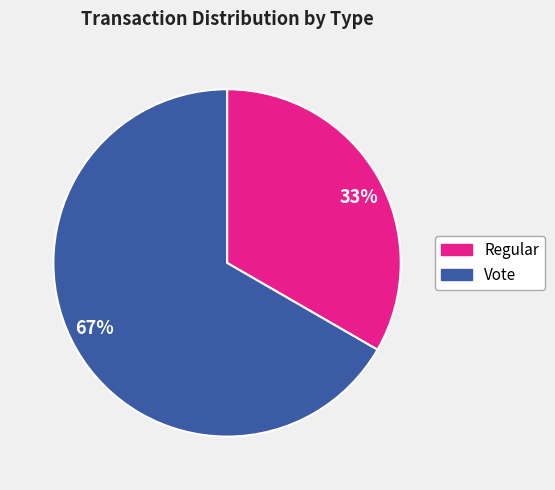

To the nearest percent, what is the combined percentage of 33% and 67%?

100%